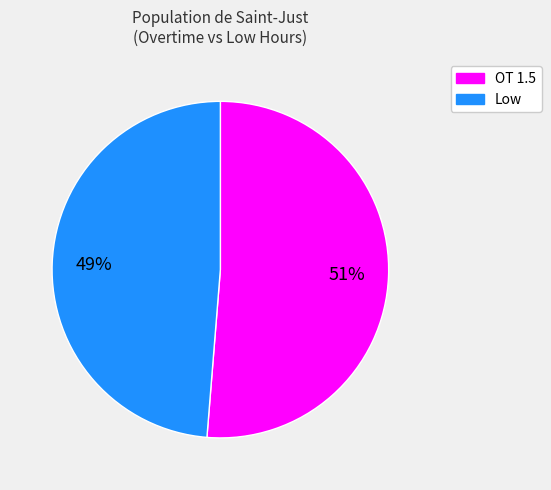

Is it true that OT 1.5 is 62% of the pie?

False